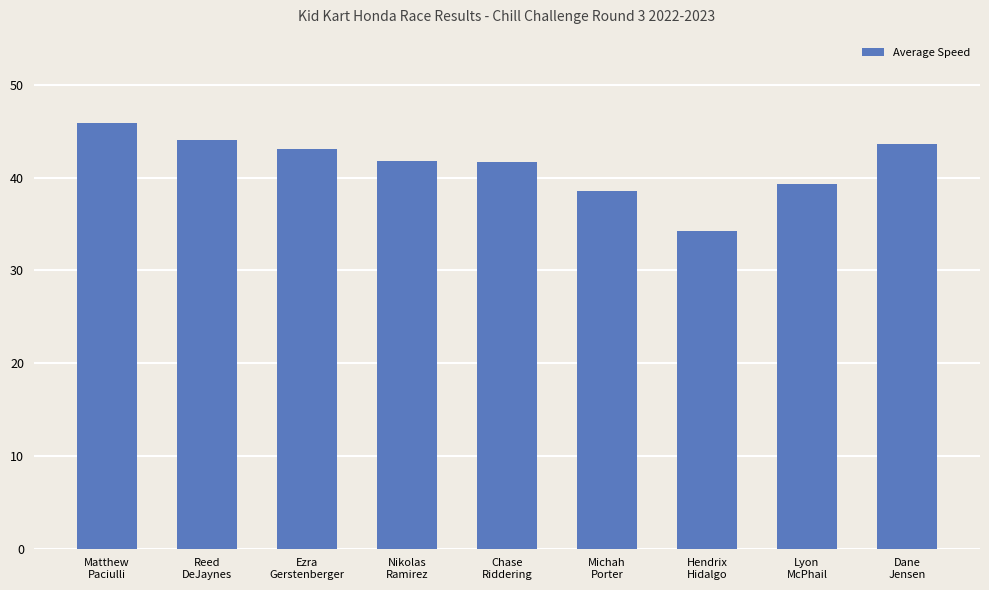

What is the sum of all values?

372.2